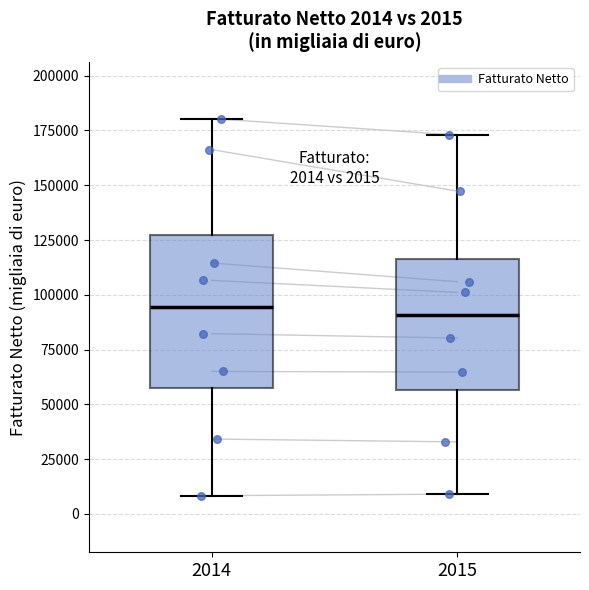

Which box is the tallest, from its lower edge to its upper edge?

2014